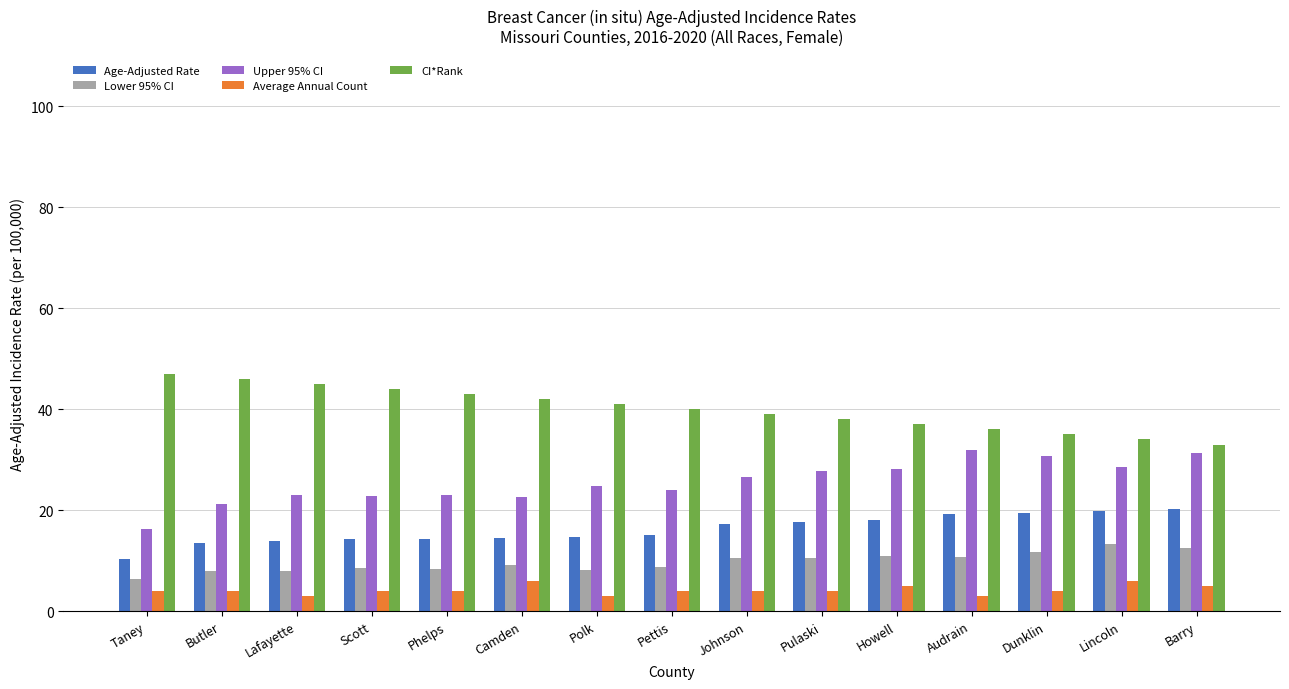

True or false: CI*Rank has a value of 64.1 at Camden.

False